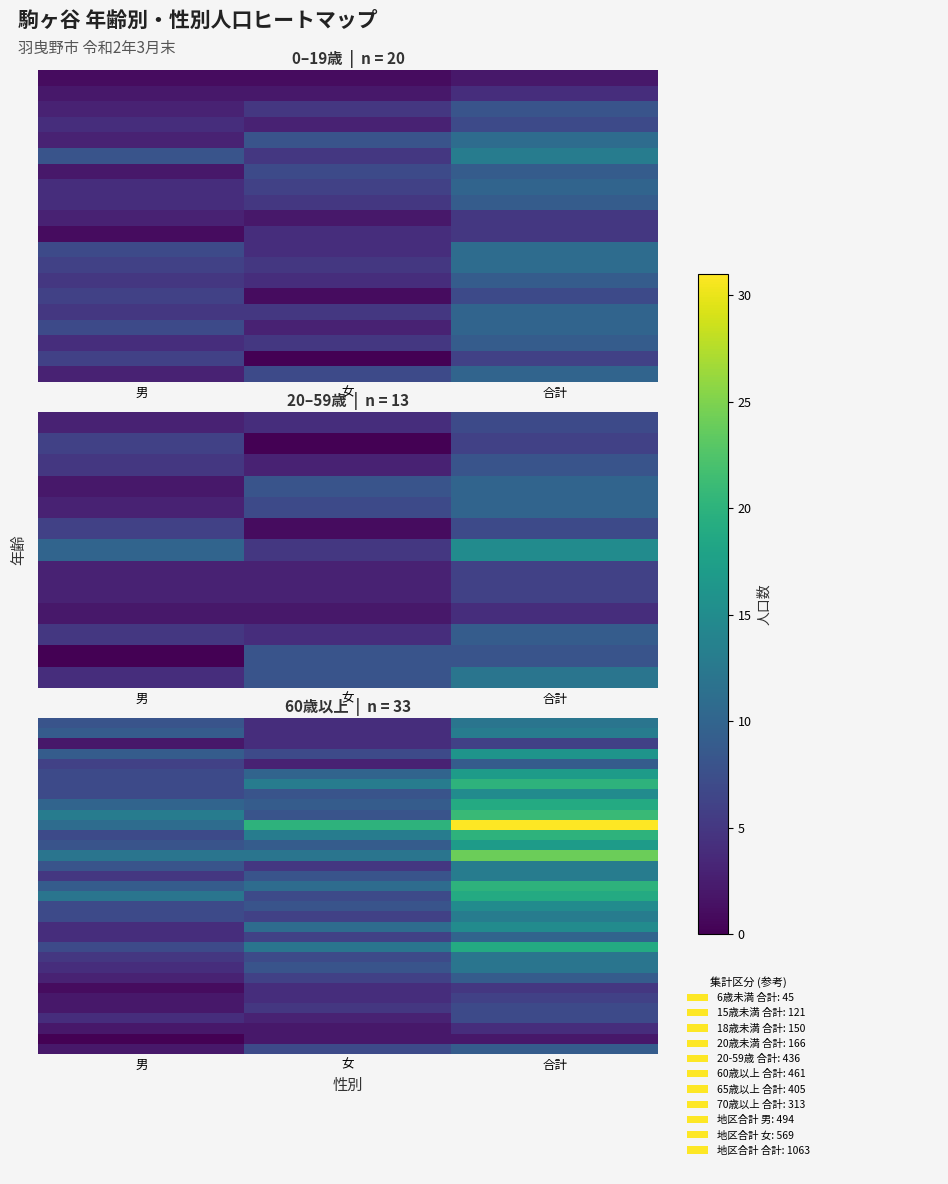

At which category is the sum across all series the highest?

合計